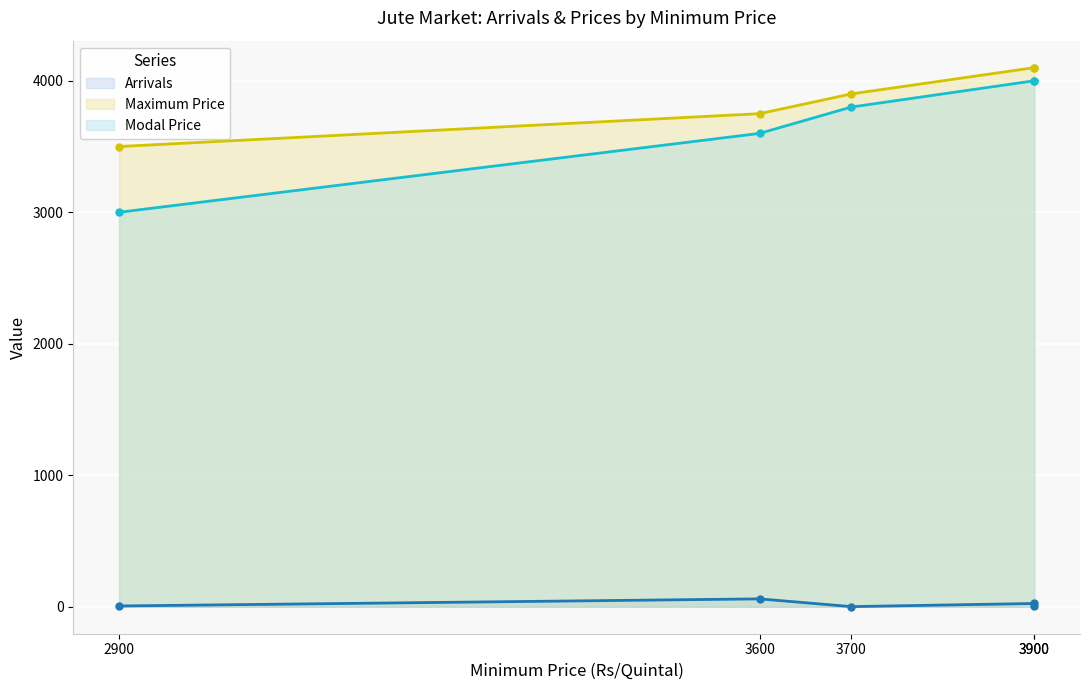

What is the greatest value displayed?

4100.0